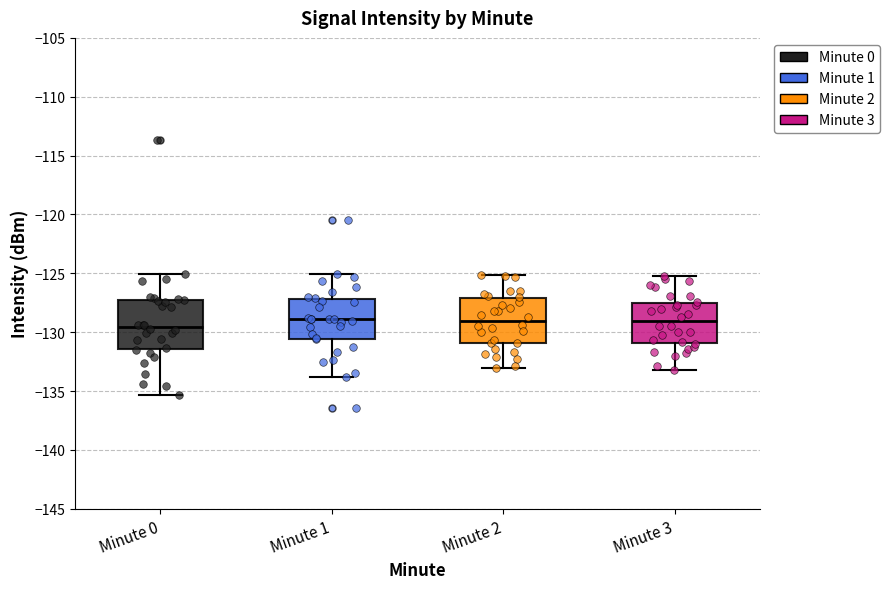

Where is the lower edge of the box for Minute 3 on the y-axis? The values are not printed on the chart, so give them approximately, as read against the axis.

-131.0